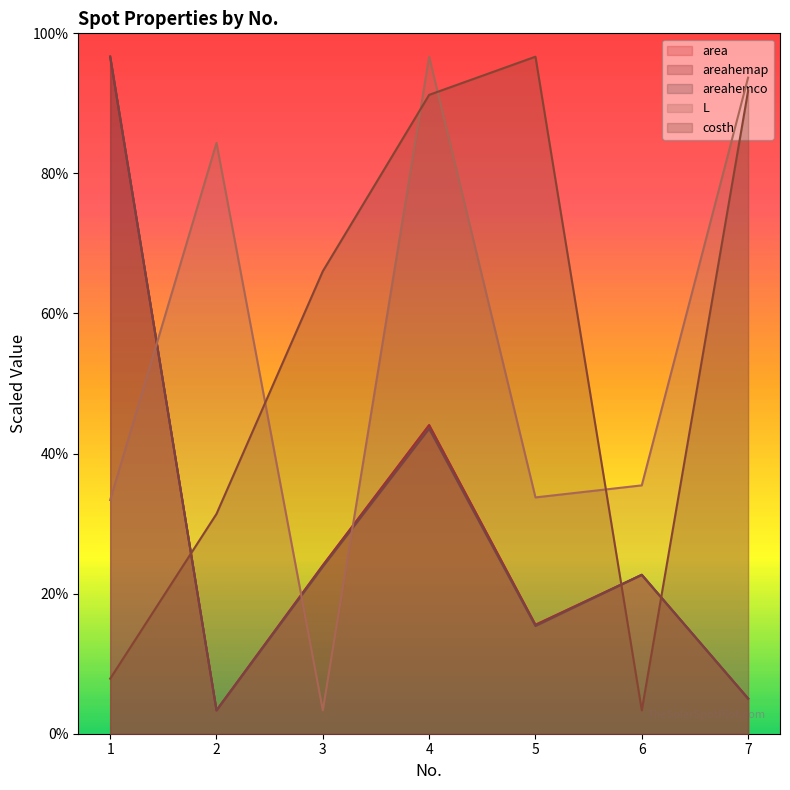

At which category is the sum across all series the highest?

1